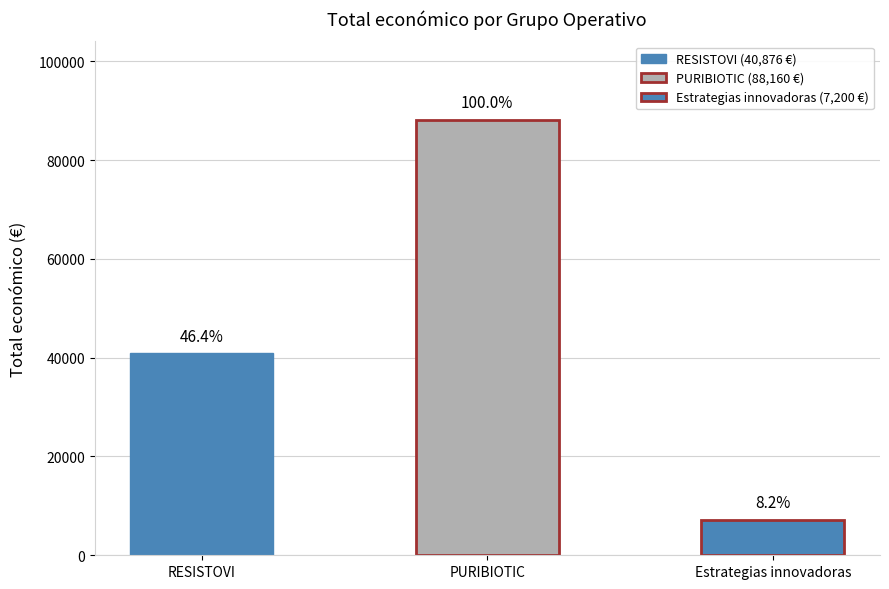

How many data points are less than 40876?

1